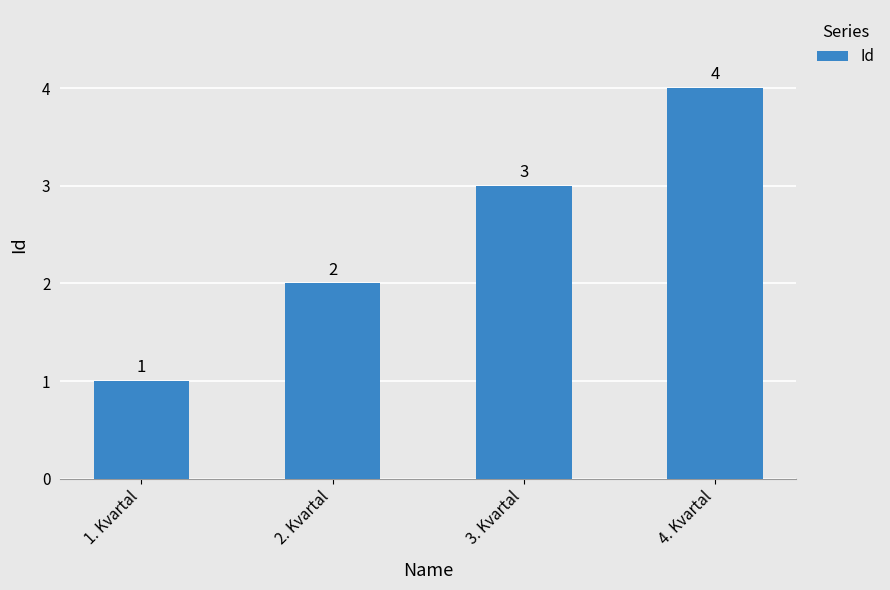

Is it true that the value at 4. Kvartal is 7?

False